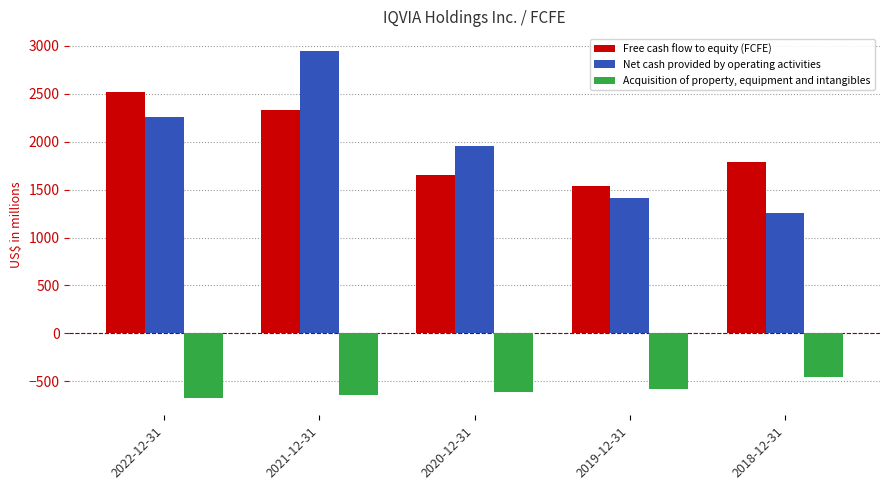

At how many categories does at least one series exceed 2331?

2